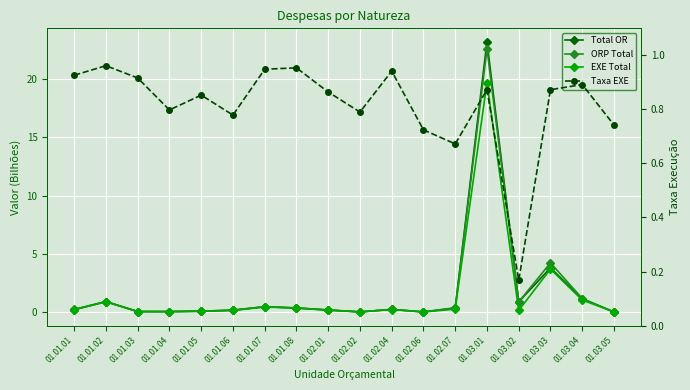

True or false: Taxa EXE has more than 0 points higher than both neighbors.

True